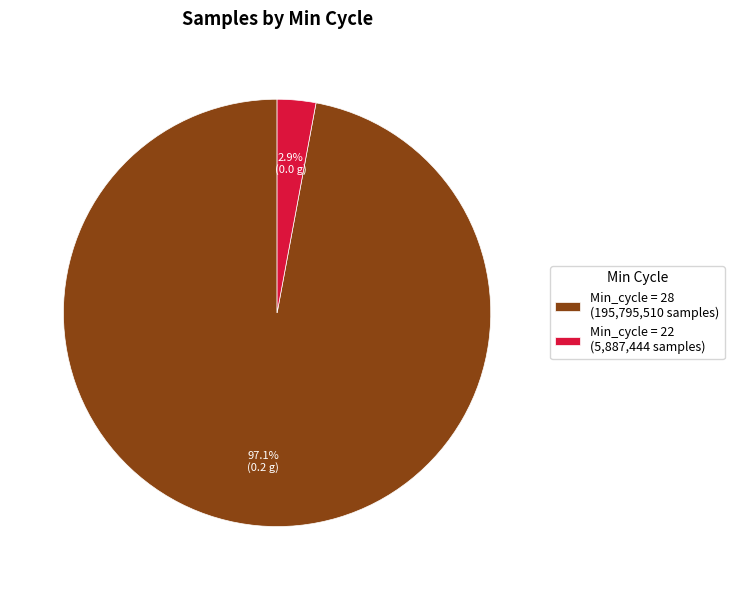

Which slice is the largest?

Min_cycle = 28 (195,795,510 samples)